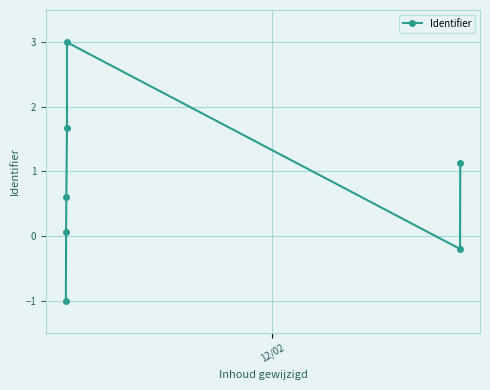

True or false: the data shows 0.1 at 1.

False